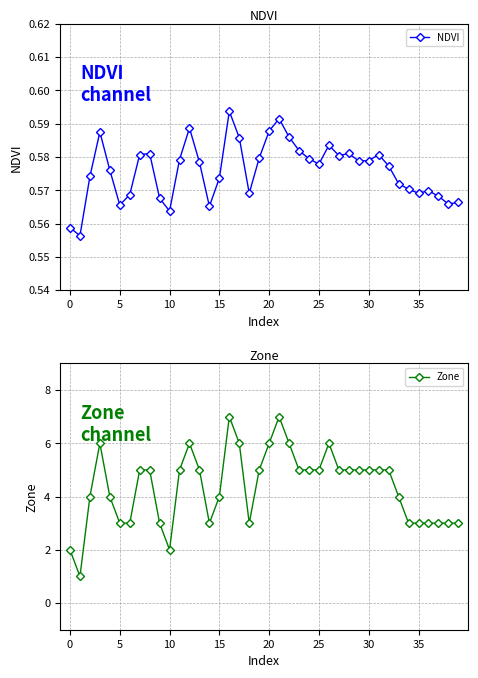

How many lines are shown in the chart?

2